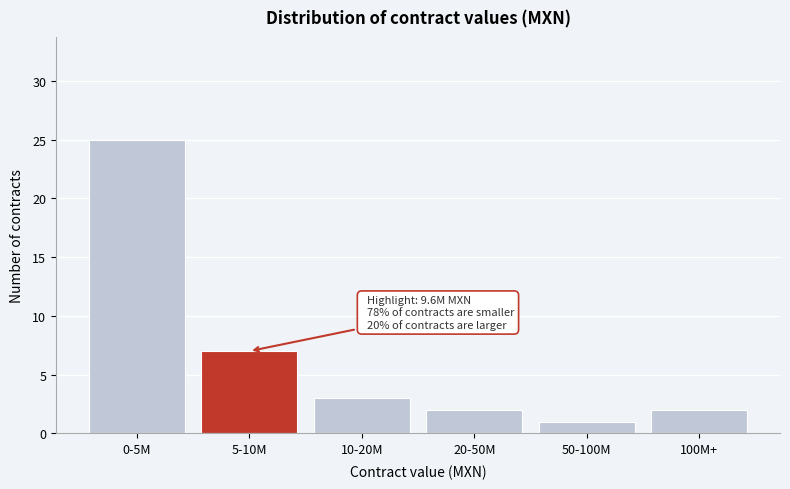

Reading left to right, list all the values displayed in this chart.

25	7	3	2	1	2